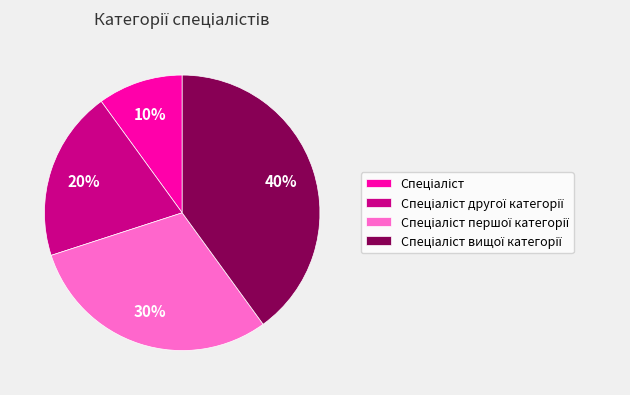

Is there any slice that represents more than half of the pie?

No